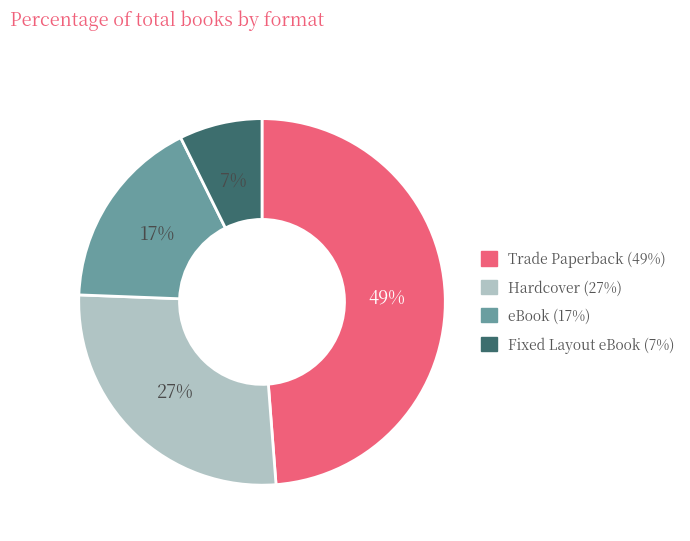

Do Fixed Layout eBook and Trade Paperback together represent more than half of the pie?

Yes